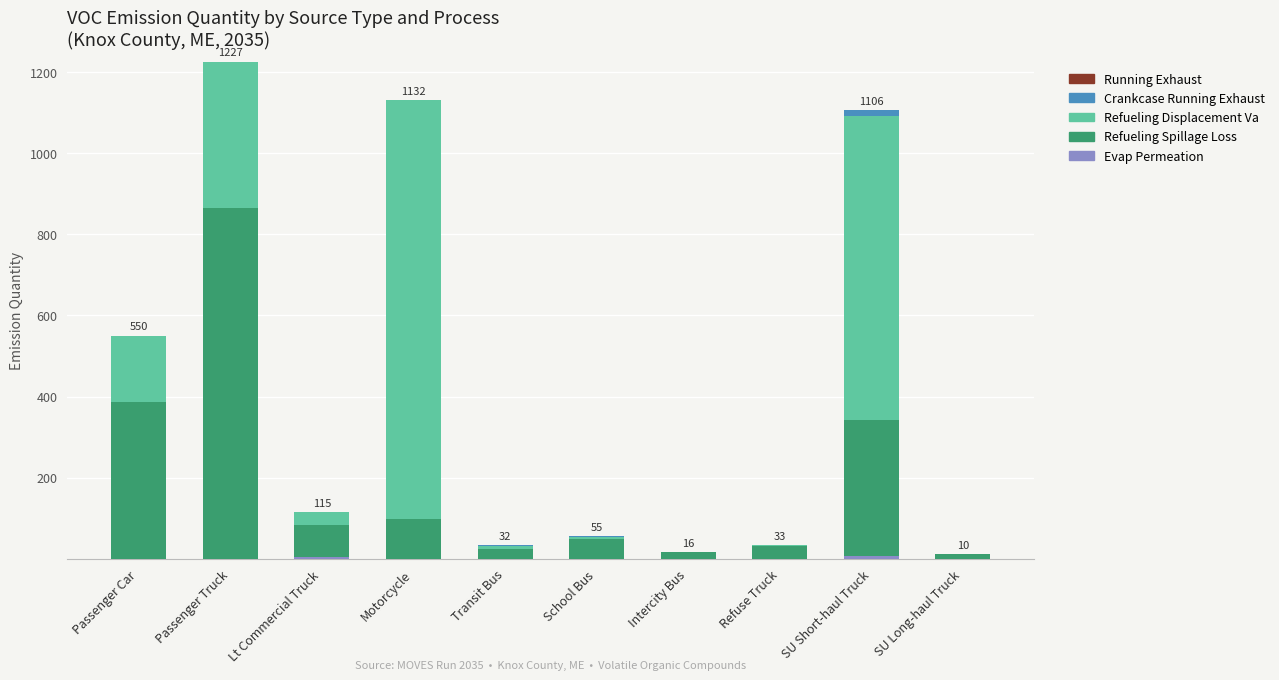

What is the total value across all series at Motorcycle?

1132.2